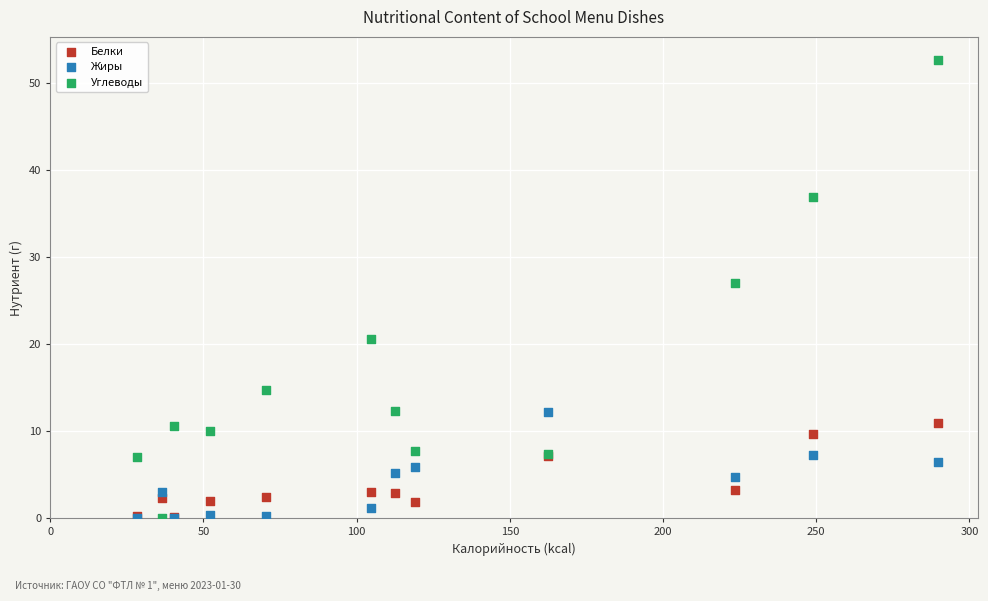

Across all series, what Y value is closest to 26?

27.0